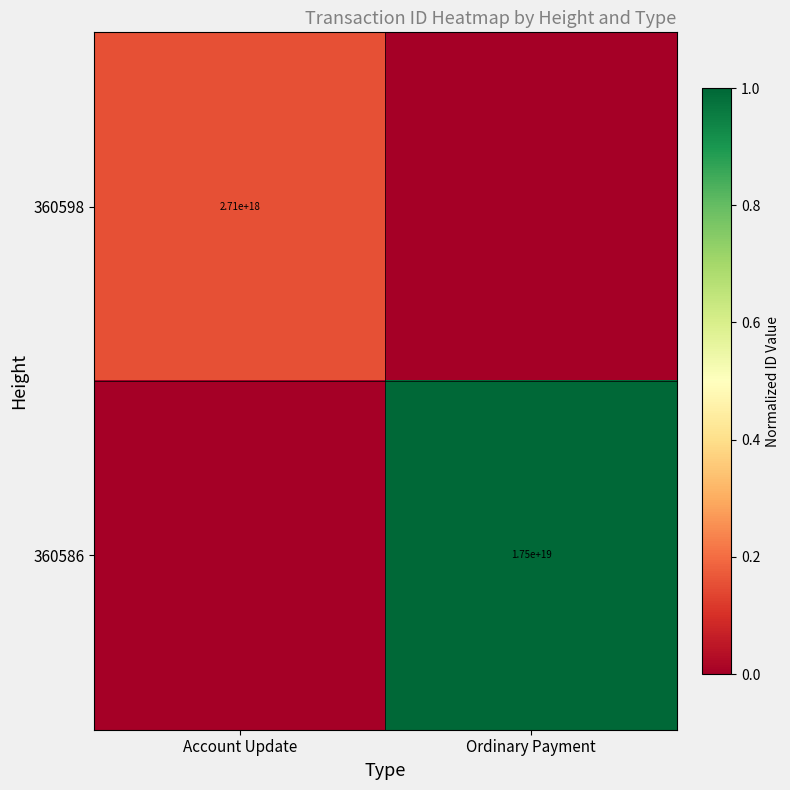

Is it true that 360598 equals 2710000000000000000 at Account Update?

True